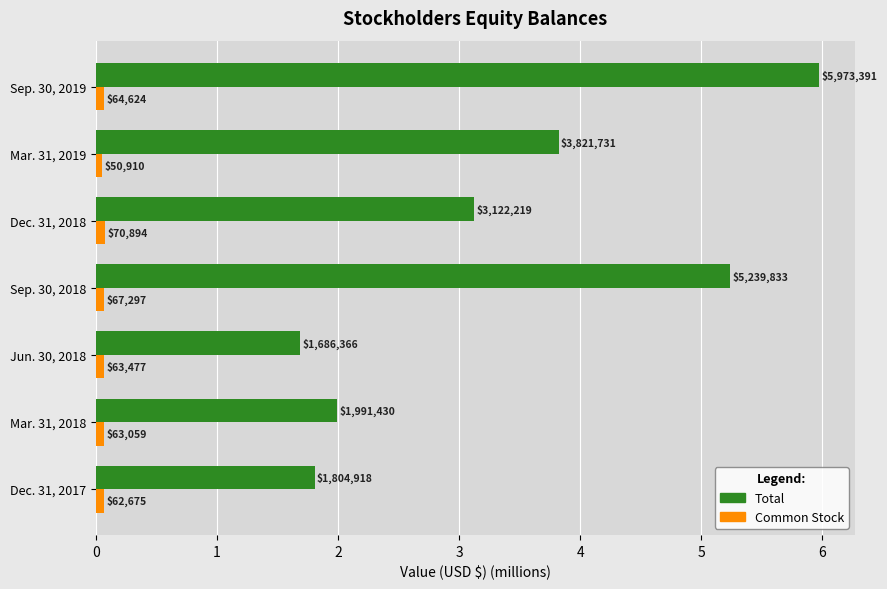

What are all the series names shown in the legend?

Total, Common Stock